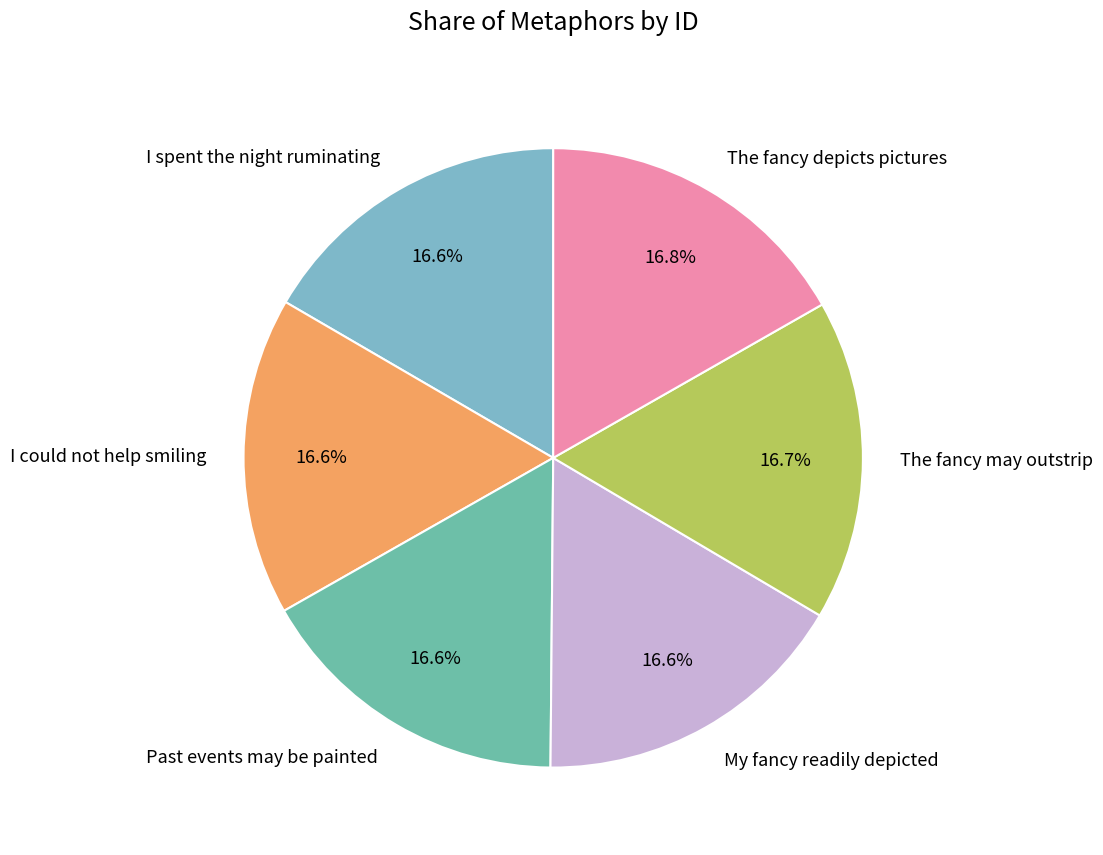

How much of the chart is everything except My fancy readily depicted?

83.4%